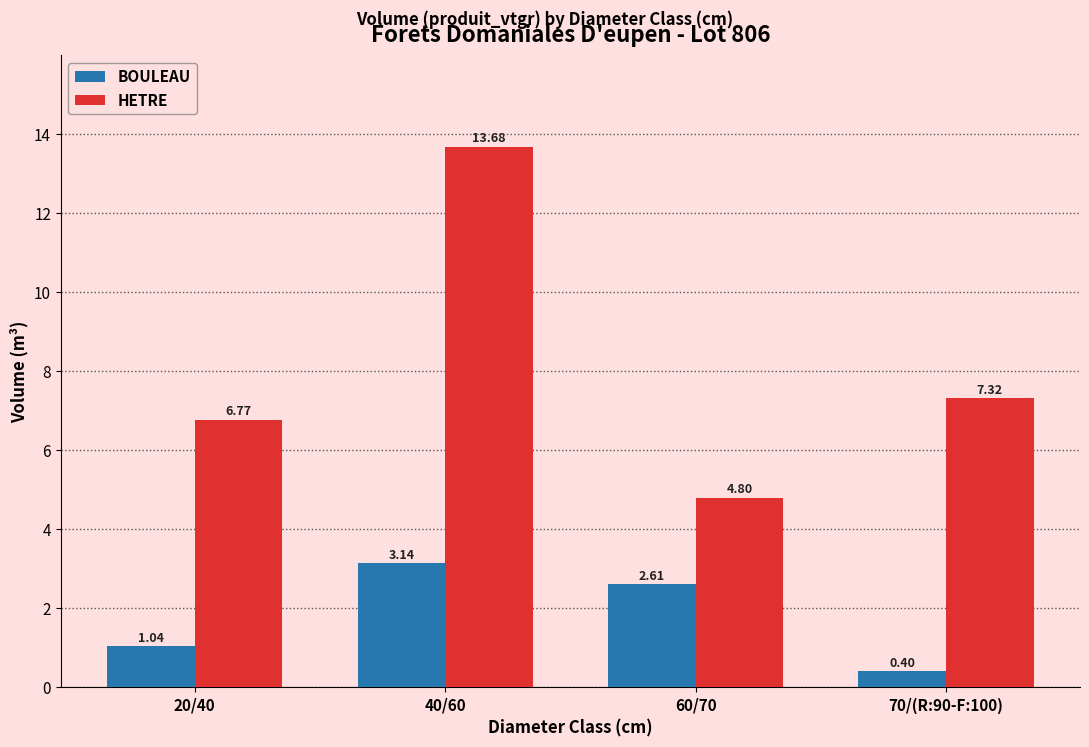

Rank the series by their maximum value, from highest to lowest.

HETRE, BOULEAU